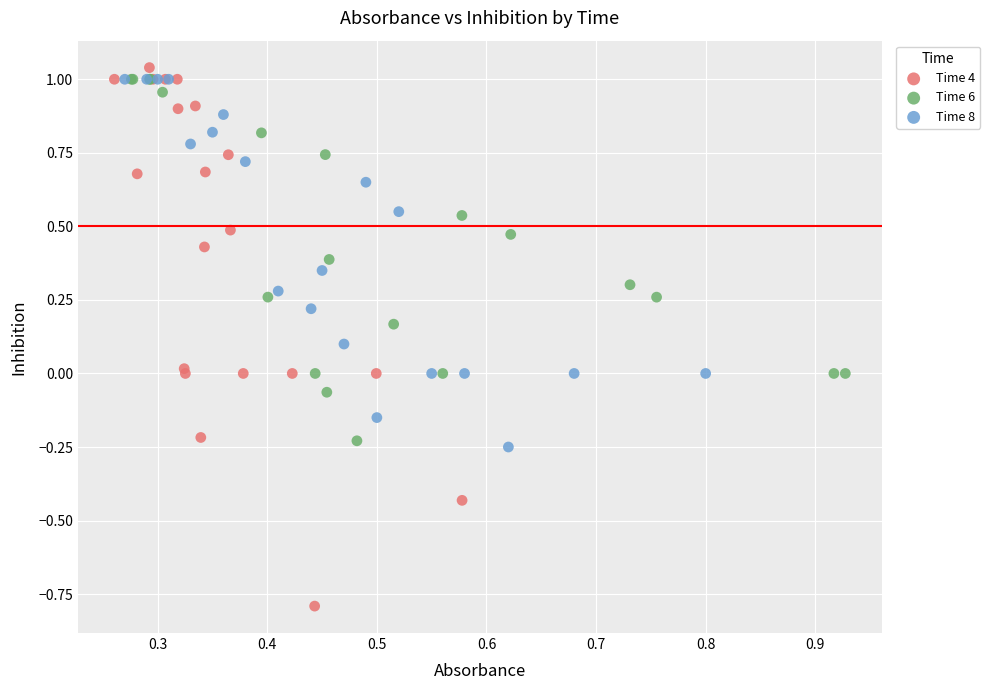

Which series has the largest Y range (max minus min)?

Time 4